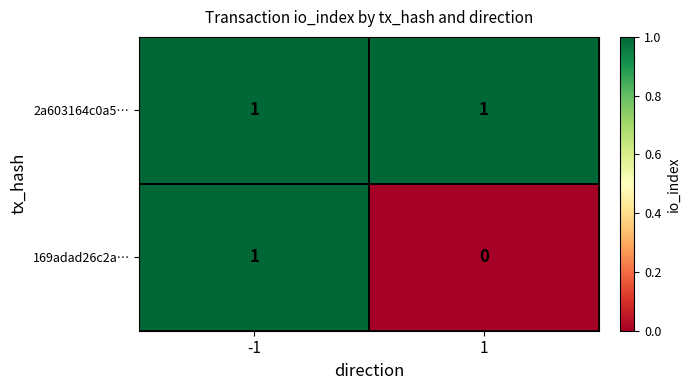

List the series in order of their overall mean, lowest first.

169adad26c2a…, 2a603164c0a5…